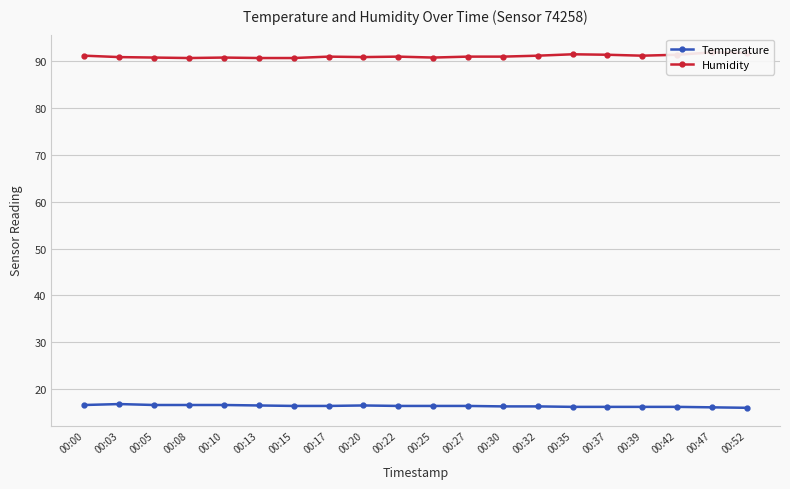

Which category has the lowest value in the Temperature series?

00:52